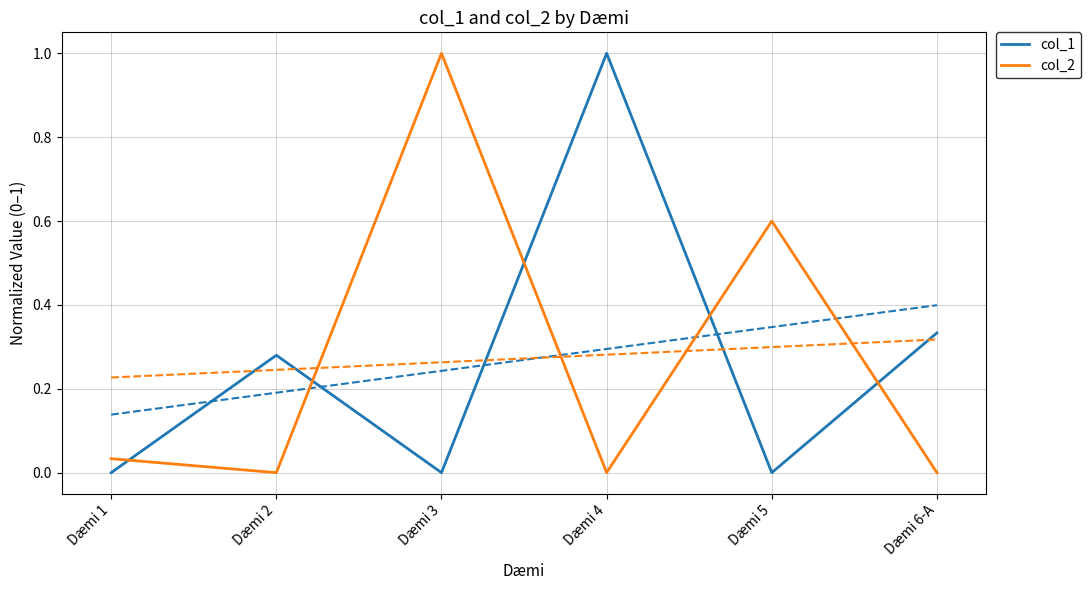

At which label does col_2 reach its peak?

Dæmi 3